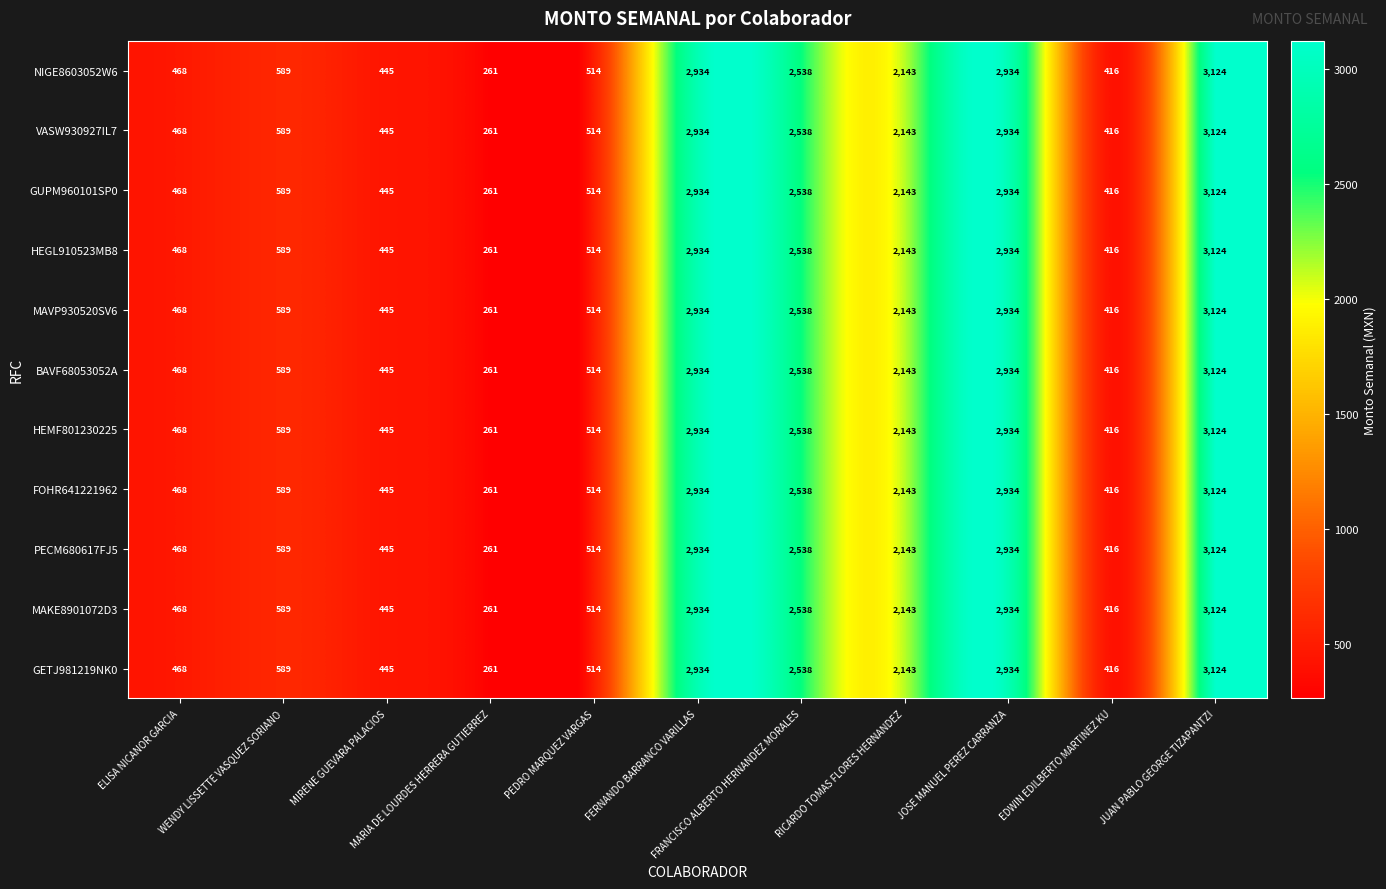

What is the average value of the HEMF801230225 series?

1488